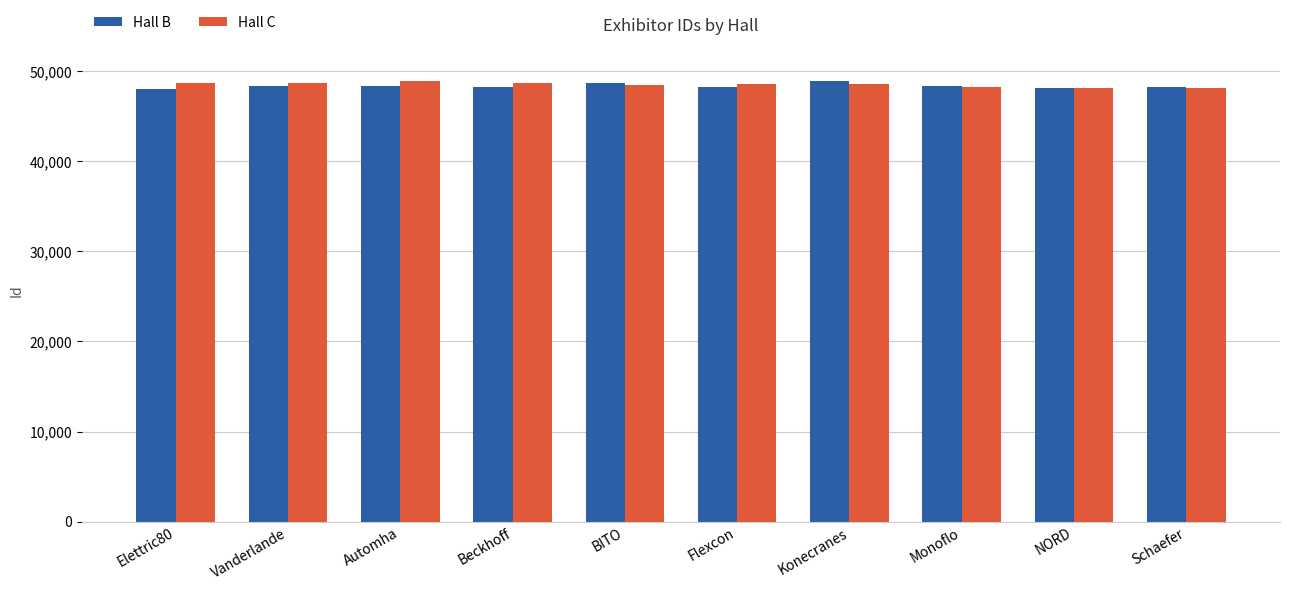

What is the sum of the Hall C values at Automha and Monoflo?

97197